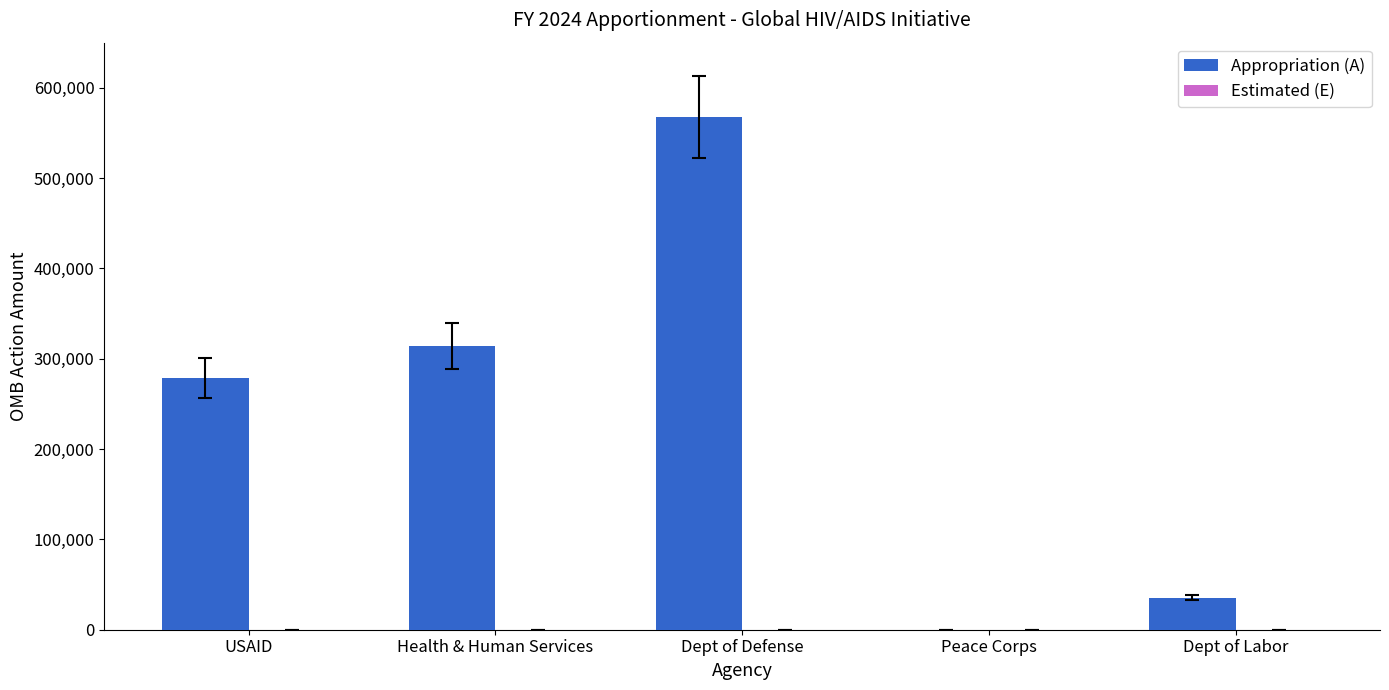

What value does the data have at Dept of Labor?

35184